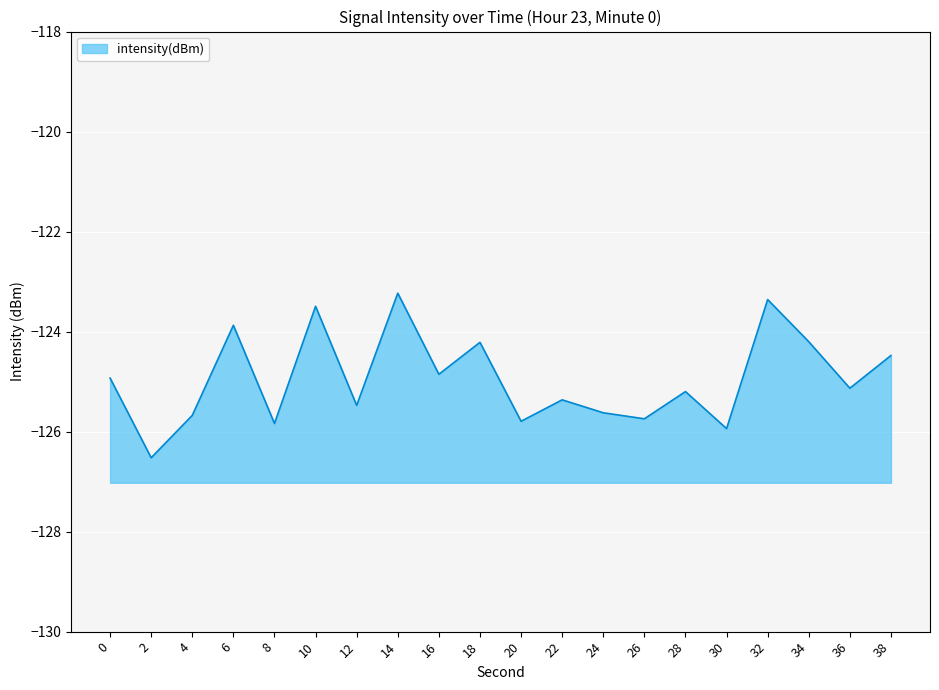

Where is the data nearest to the value -124?

6